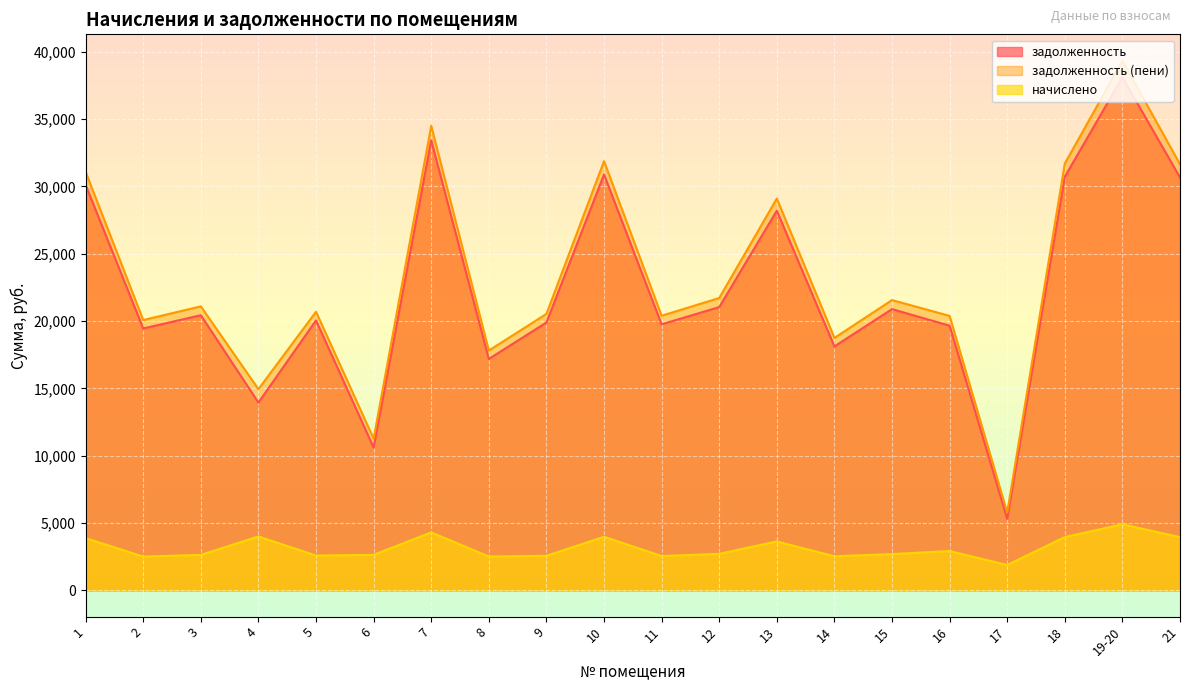

What position from the left is 21?

20